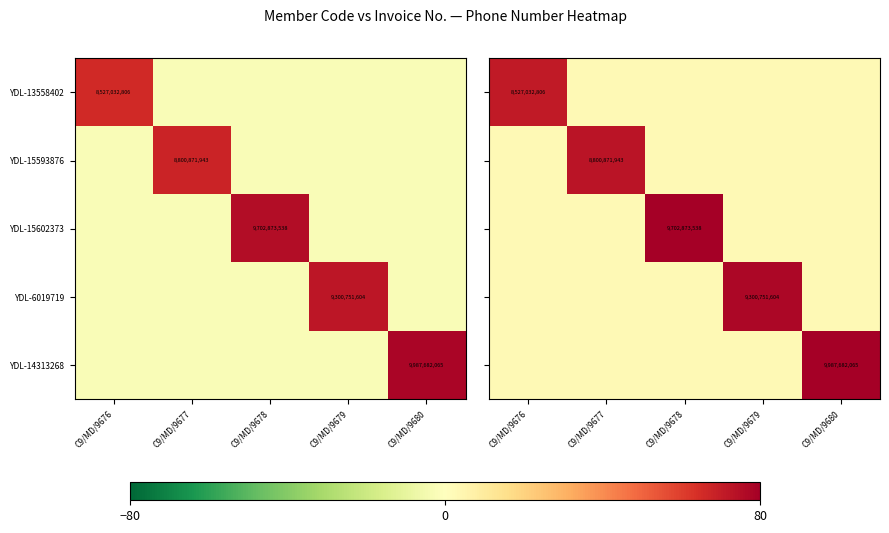

The YDL-15602373 series shows 9702873538.0 at C9/MD/9678. True or false?

True